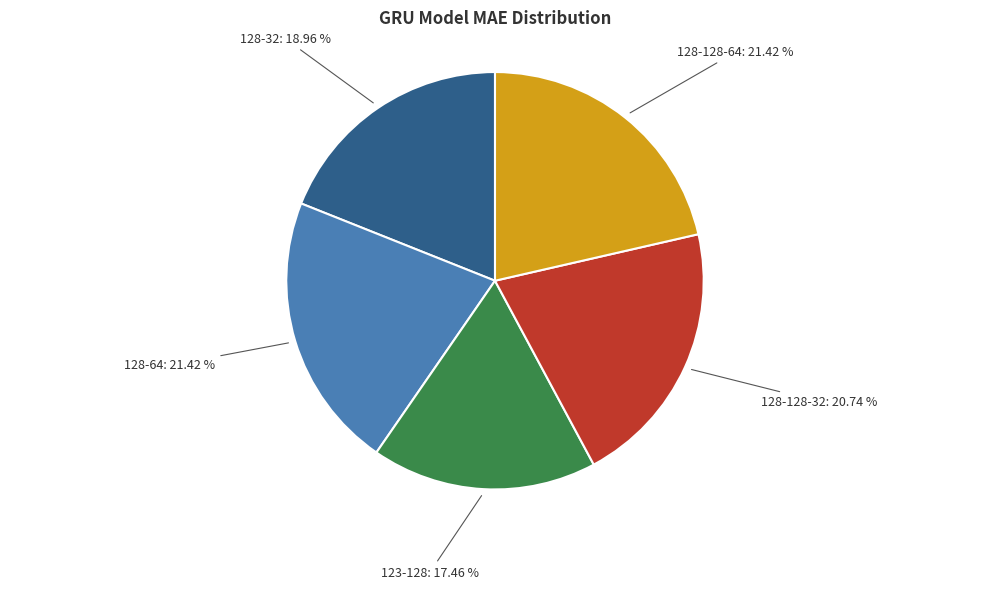

How many segments does this pie chart have?

5